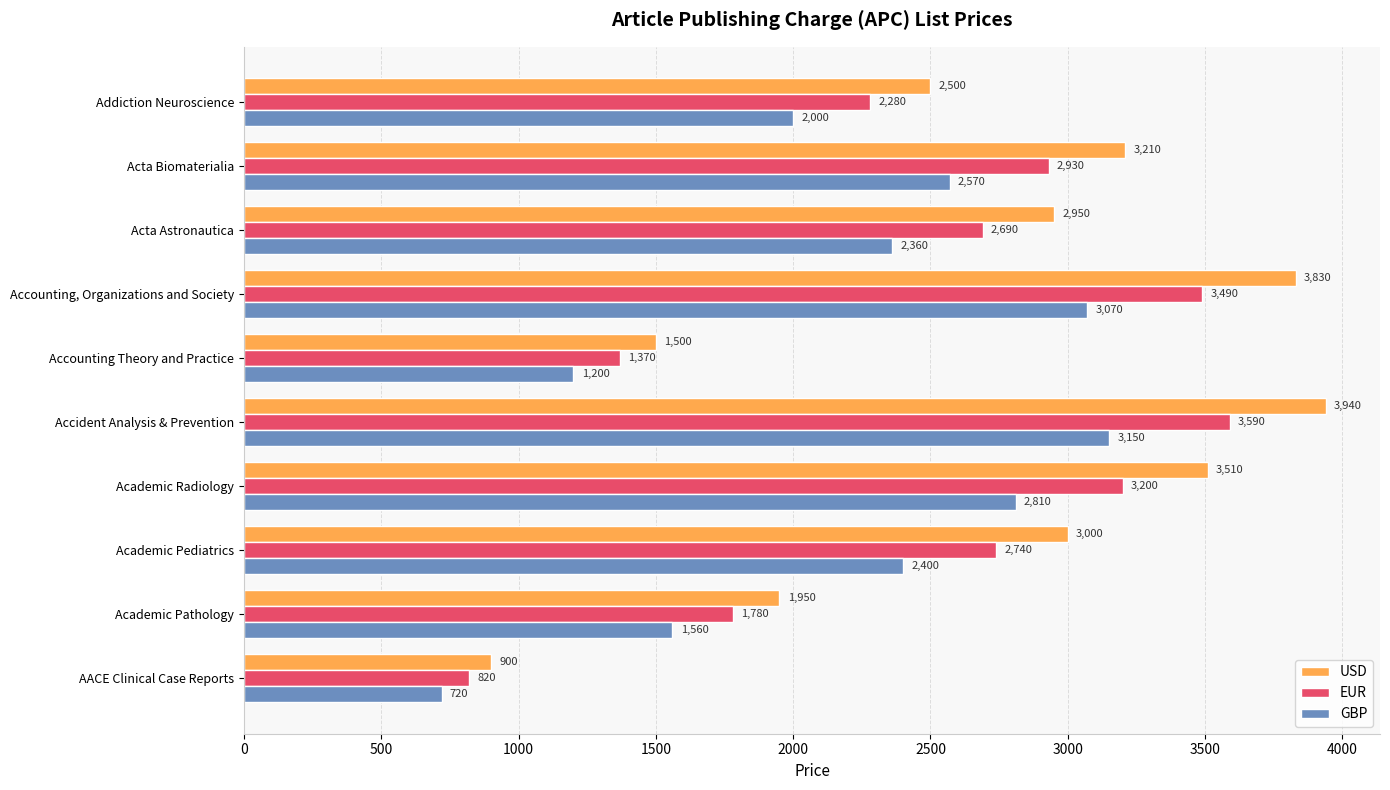

How many data points in USD are less than 3000?

5